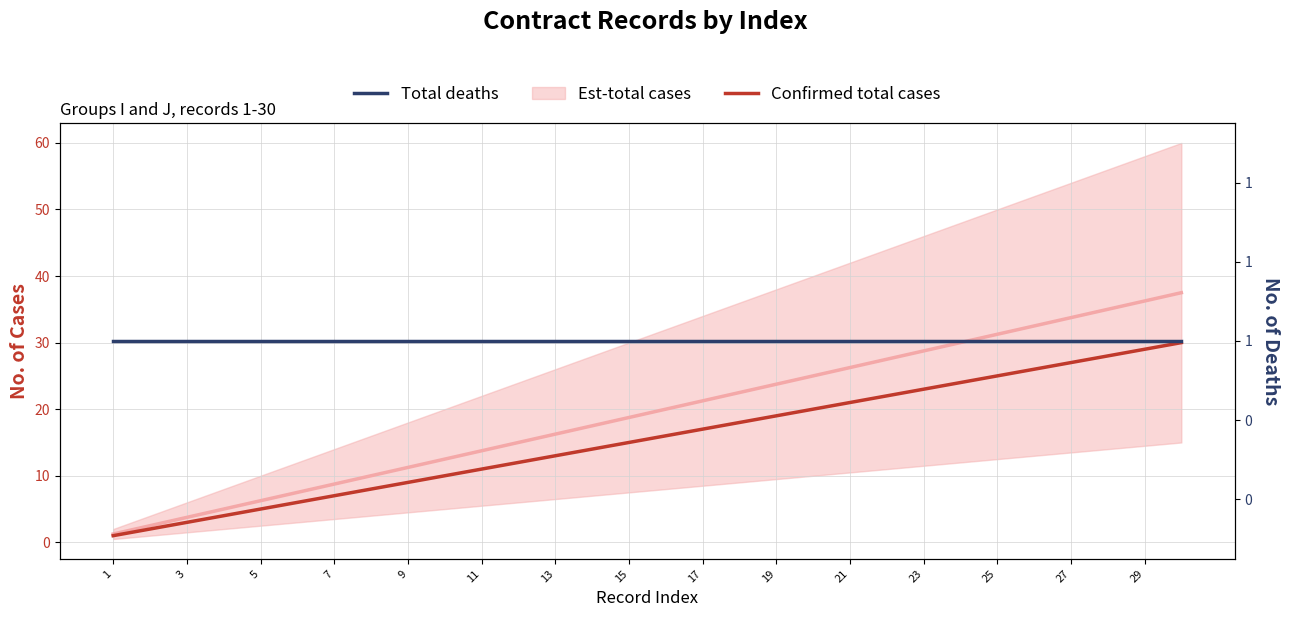

True or false: Confirmed total cases and Total deaths intersect in this chart.

False